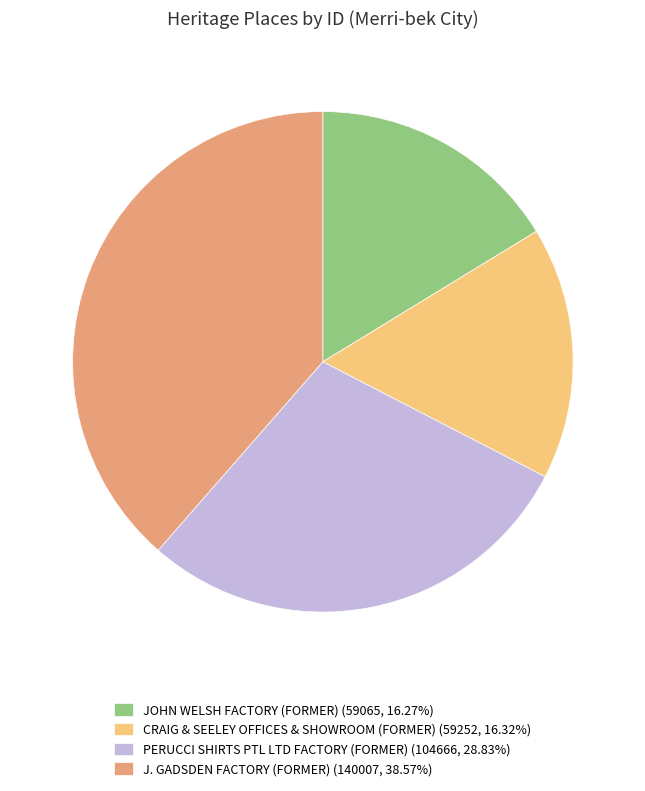

Approximately how many times larger is the value at JOHN WELSH FACTORY (FORMER) (59065, 16.27%) compared to CRAIG & SEELEY OFFICES & SHOWROOM (FORMER) (59252, 16.32%)?

1.0